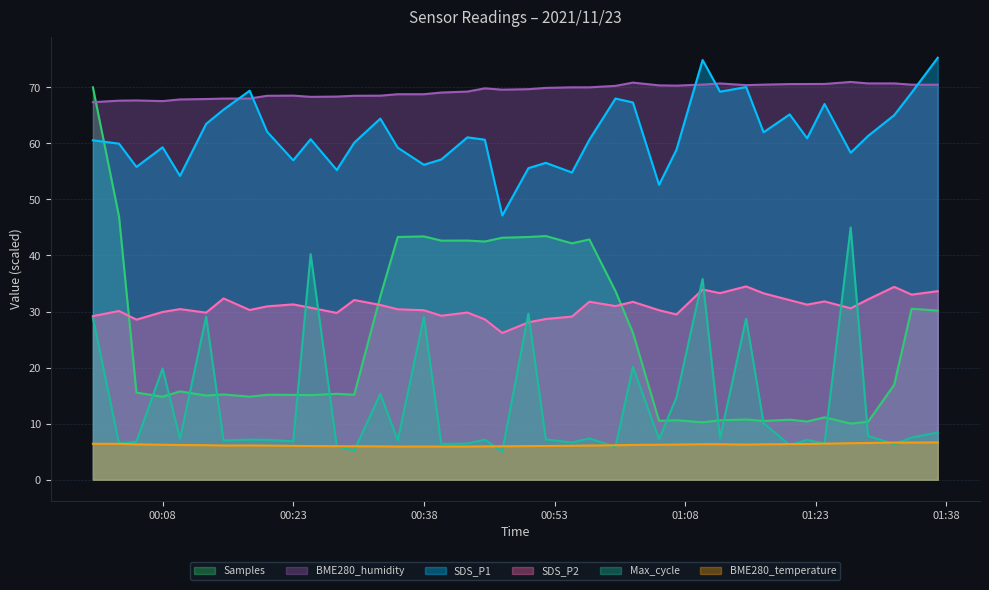

Which category has the highest value in the BME280_temperature series?

2021/11/23 01:37